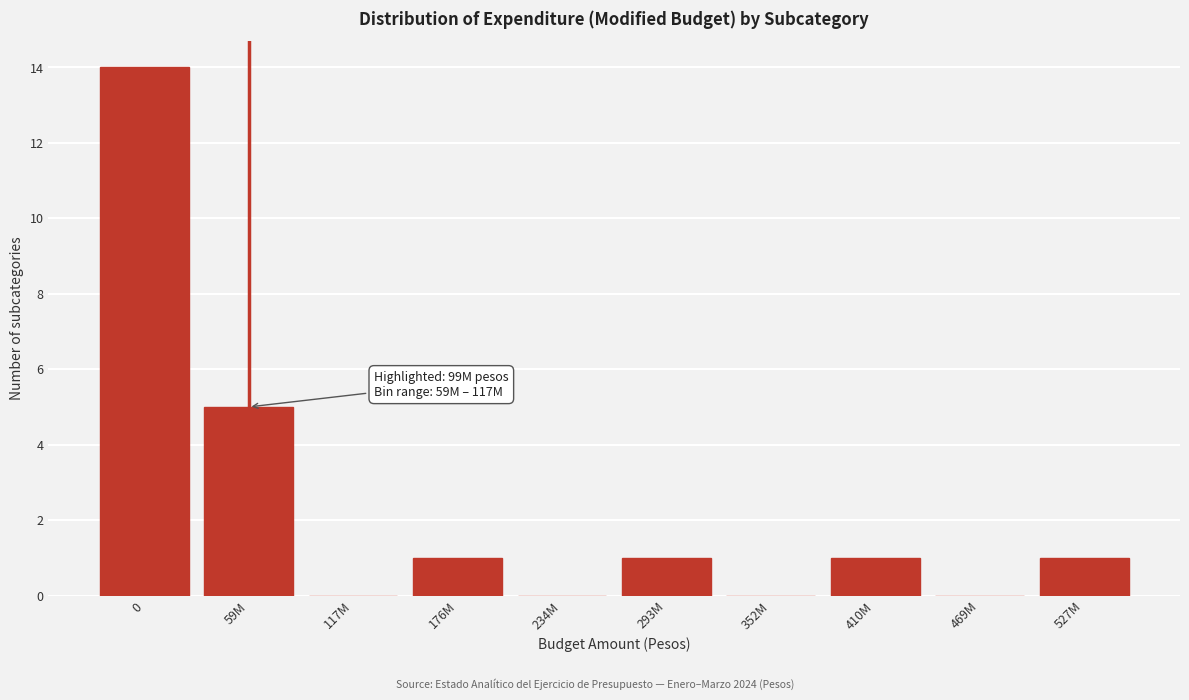

What is the sum of all values?

23